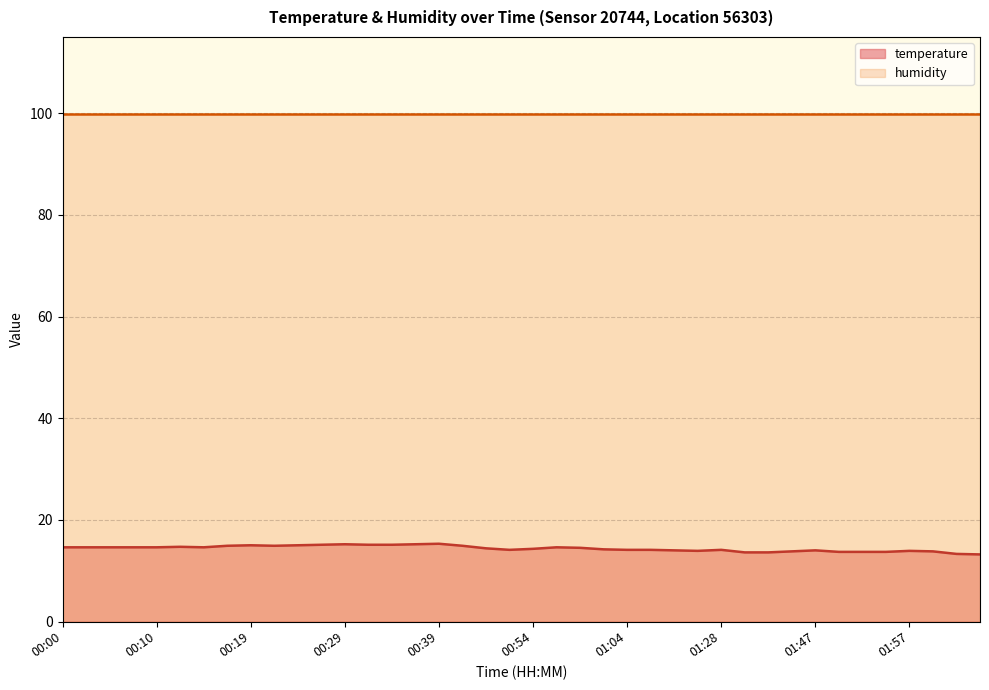

Reading left to right, extract all data points from this chart.

00:00=14.6	00:02=14.6	00:05=14.6	00:07=14.6	00:10=14.6	00:12=14.7	00:14=14.6	00:17=14.9	00:19=15.0	00:22=14.9	00:24=15.0	00:27=15.1	00:29=15.2	00:32=15.1	00:34=15.1	00:36=15.2	00:39=15.3	00:41=14.9	00:49=14.4	00:51=14.1	00:54=14.3	00:56=14.6	00:59=14.5	01:01=14.2	01:04=14.1	01:06=14.1	01:09=14.0	01:22=13.9	01:28=14.1	01:36=13.6	01:41=13.6	01:44=13.8	01:47=14.0	01:49=13.7	01:52=13.7	01:54=13.7	01:57=13.9	02:00=13.8	02:07=13.3	02:12=13.2